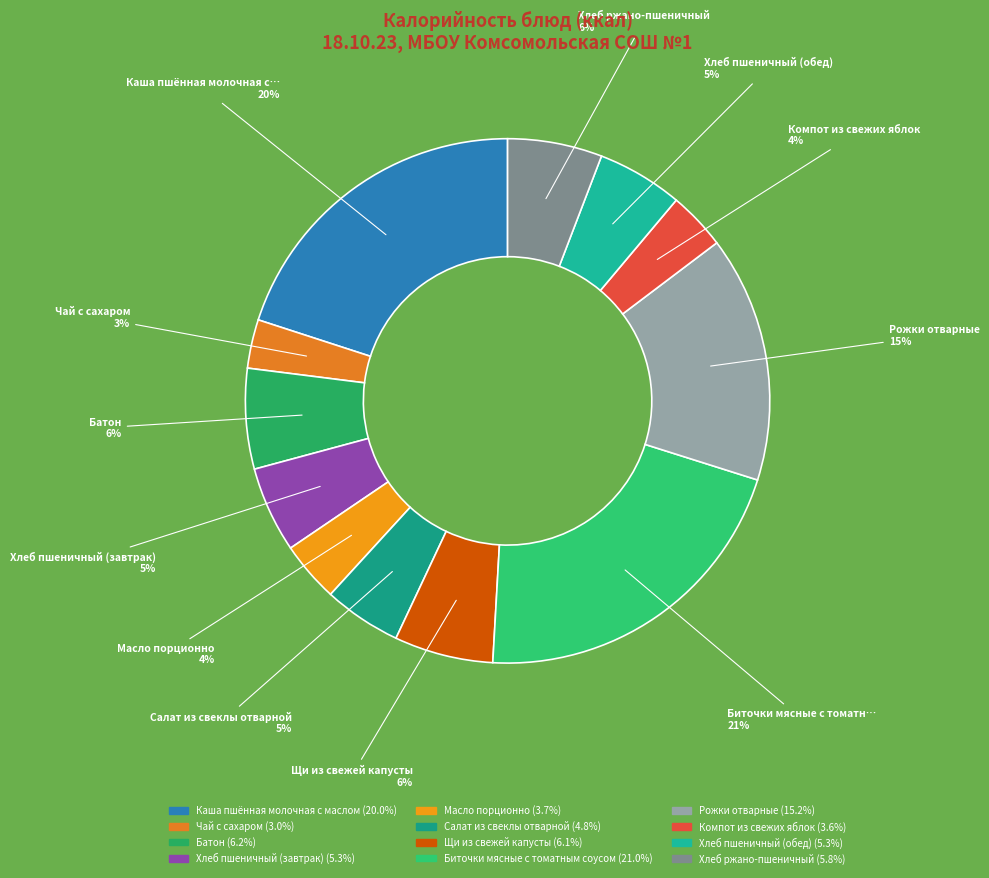

The Каша пшённая молочная с маслом slice represents 12% of the pie. True or false?

False